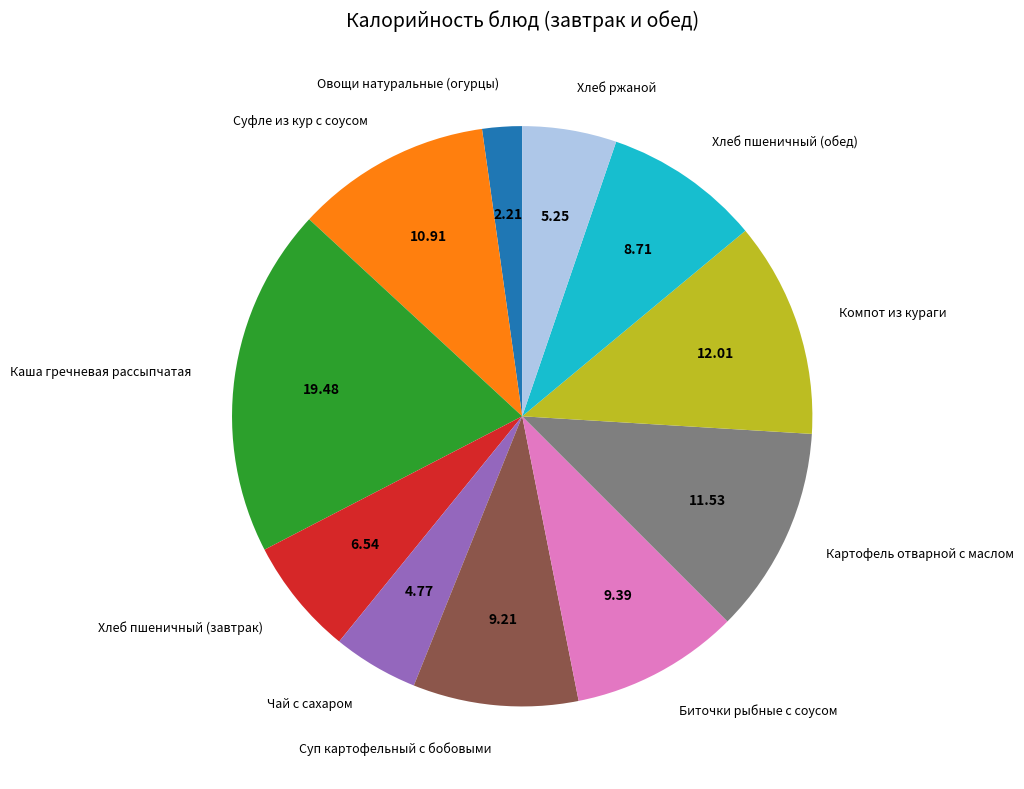

Which slice is the smallest?

Овощи натуральные (огурцы)